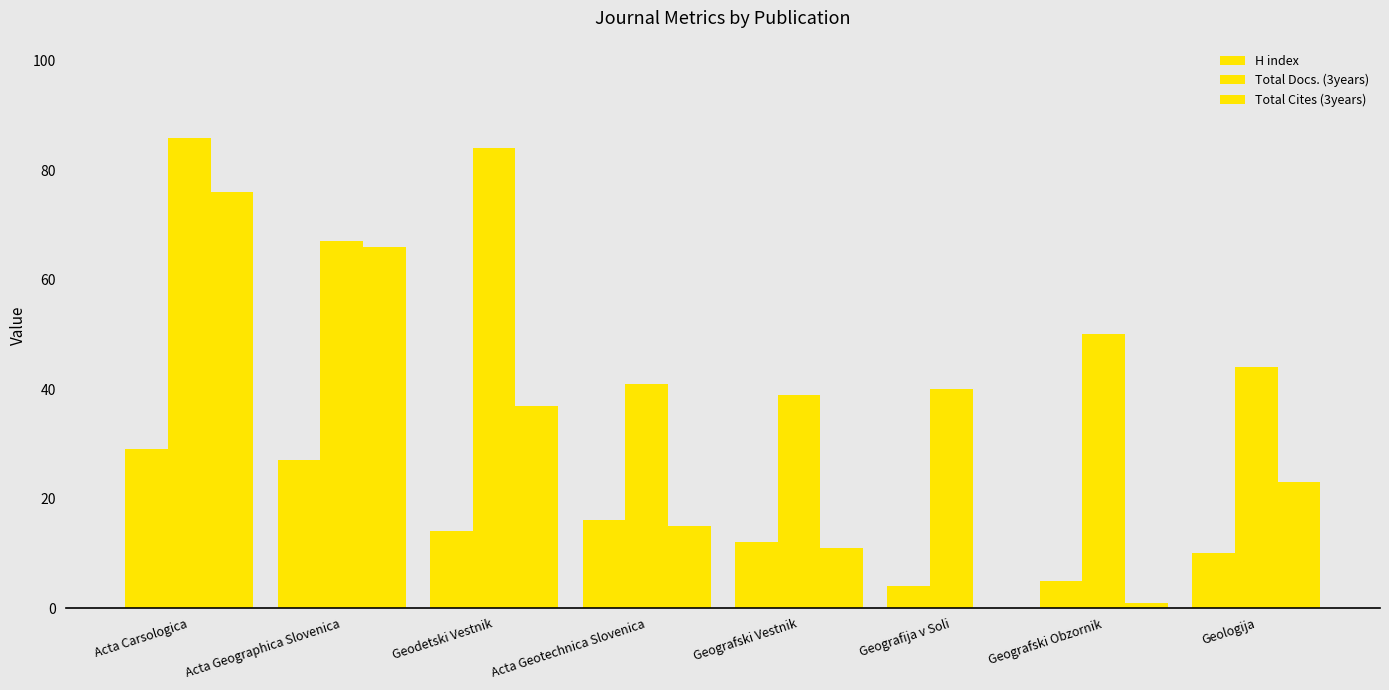

How many series are shown in this chart?

3